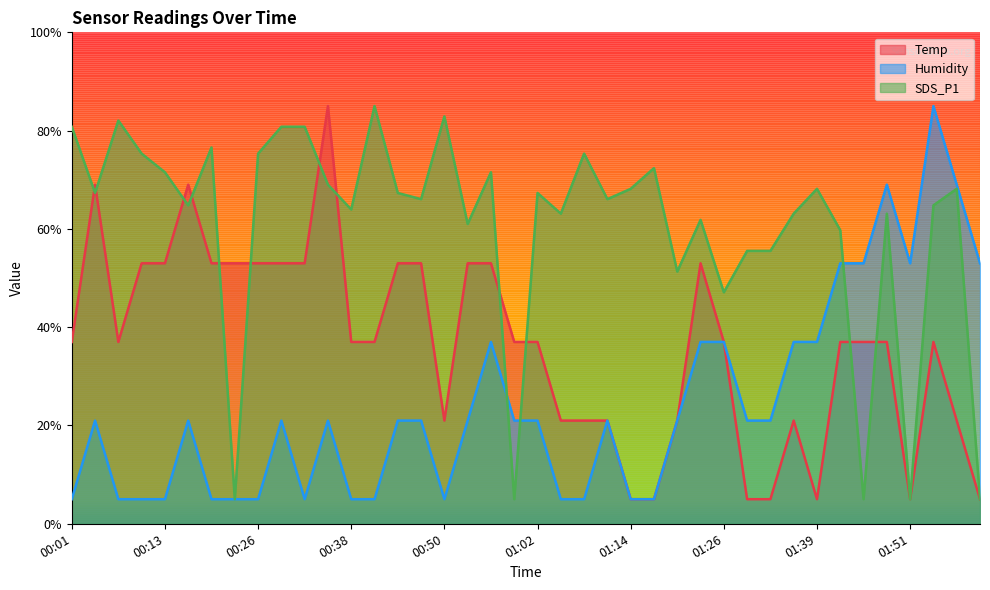

Which series has the largest total across all categories?

SDS_P1